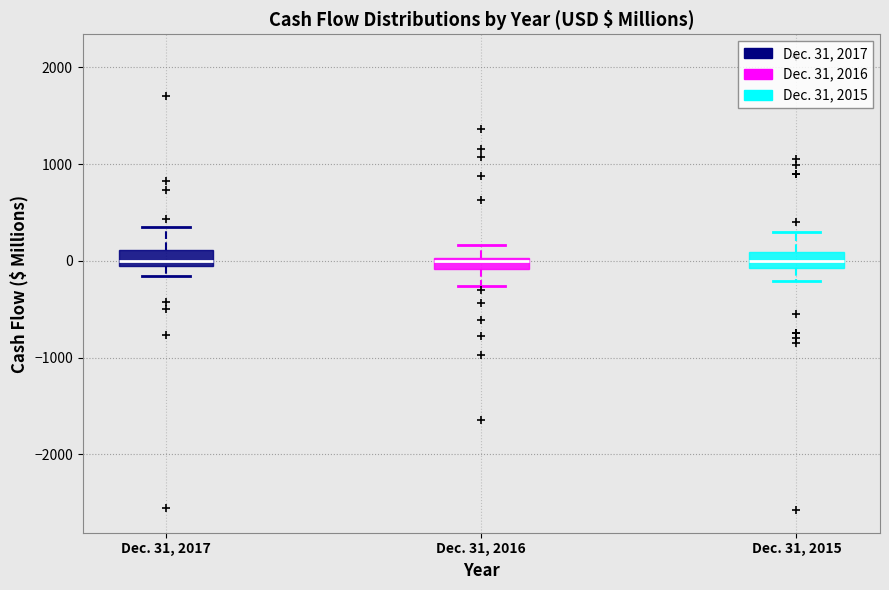

Where does the median line of the box for Dec. 31, 2015 sit on the y-axis? The values are not printed on the chart, so give them approximately, as read against the axis.

0